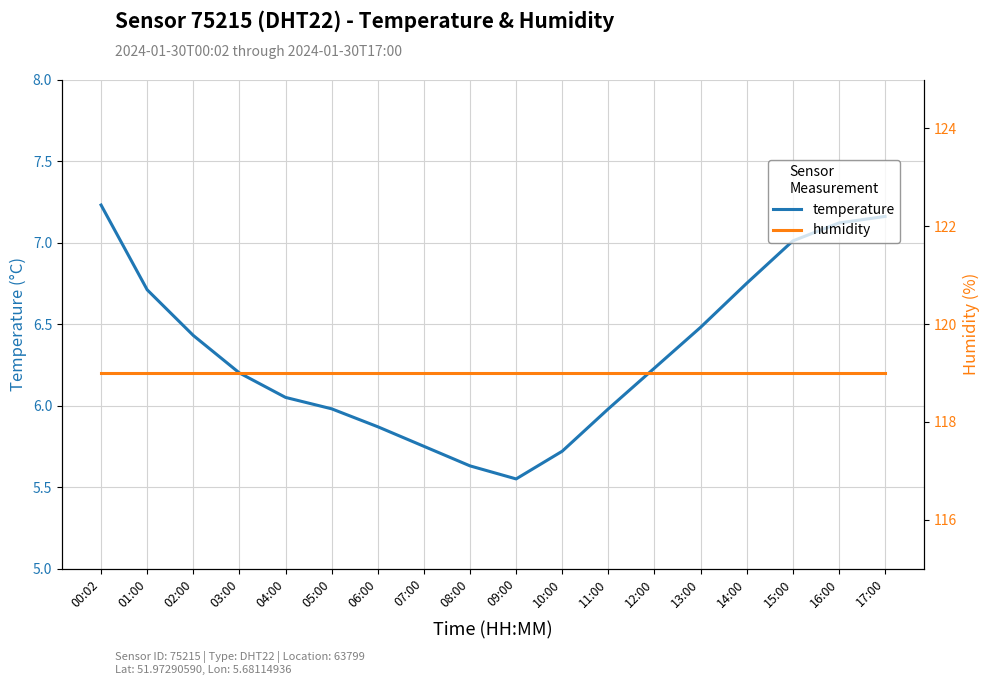

True or false: humidity and temperature intersect in this chart.

False